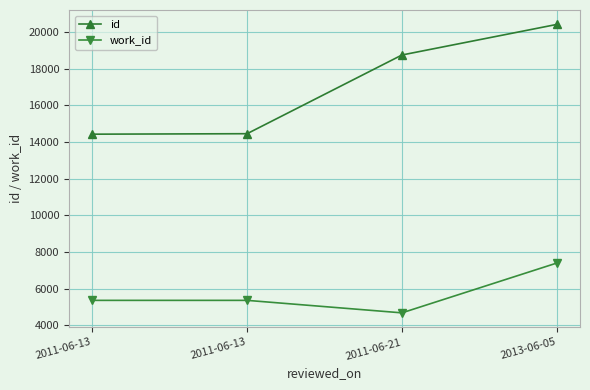

True or false: id has a value of 20408 at 2013-06-05.

True